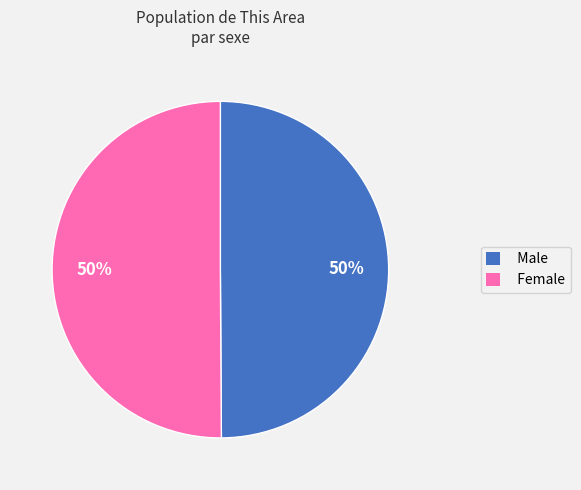

To the nearest percent, what is the average slice percentage?

50%